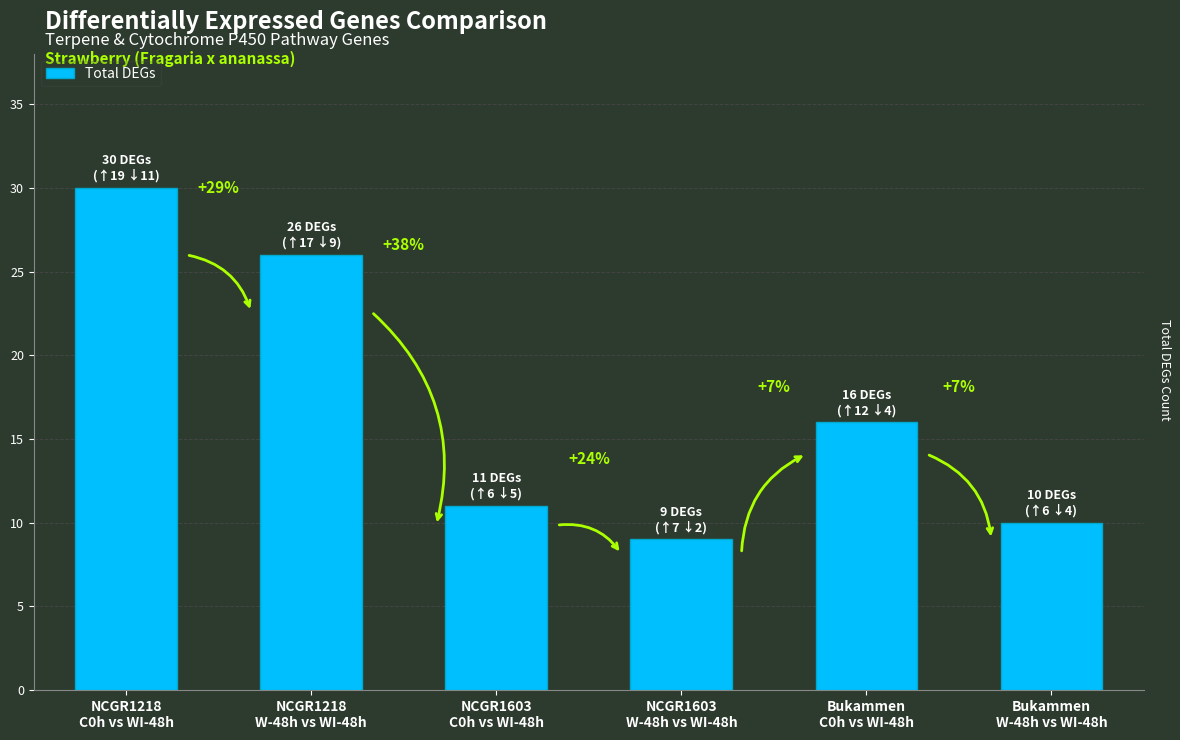

What value does the data have at NCGR1603
C0h vs WI-48h, to the nearest 10?

10